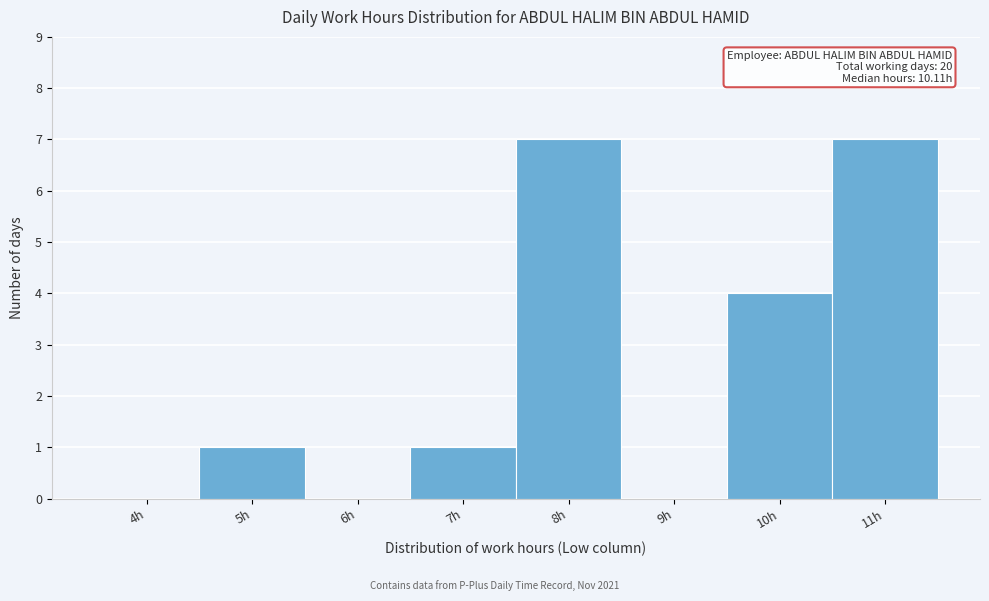

Reading left to right, extract all data points from this chart.

4h=0	5h=1	6h=0	7h=1	8h=7	9h=0	10h=4	11h=7